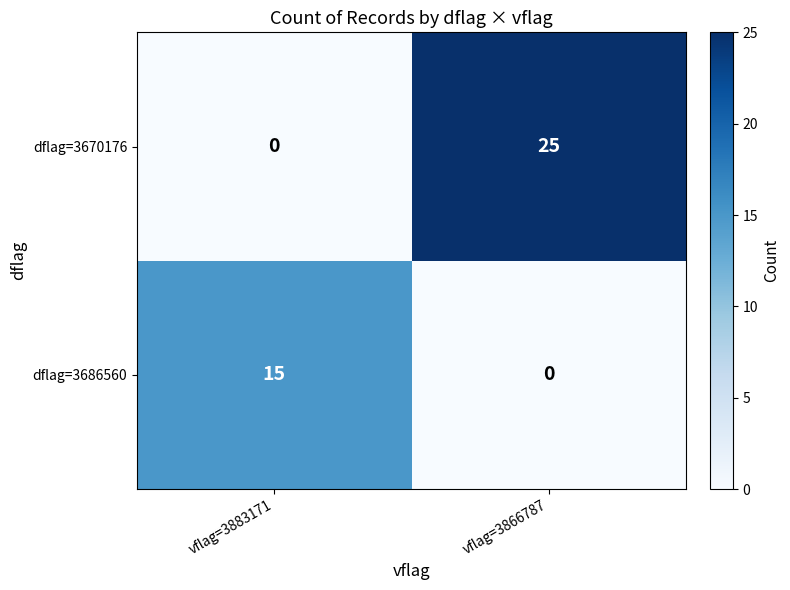

Which category has the lowest value in the dflag=3686560 series?

vflag=3866787